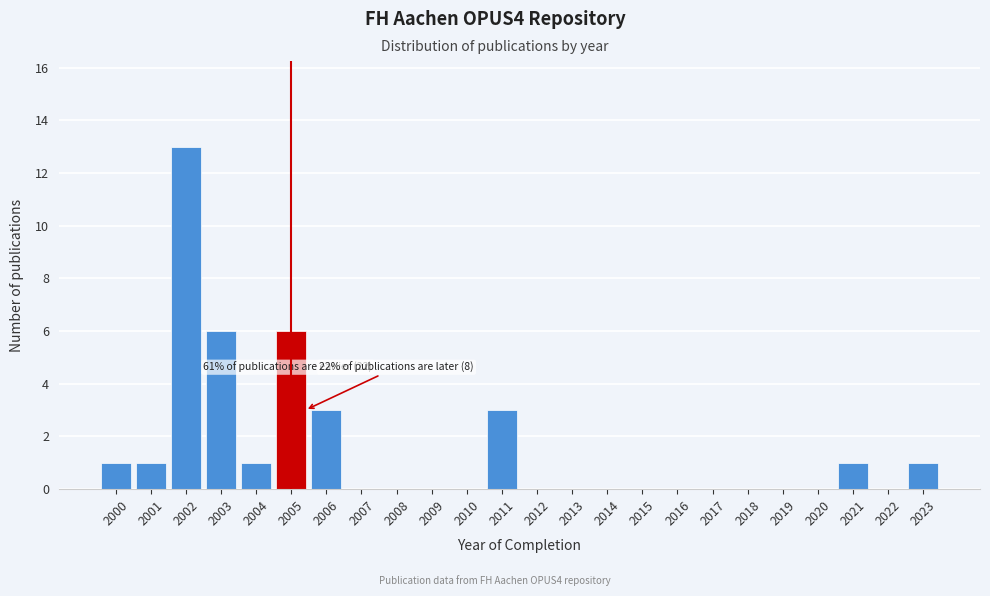

Reading left to right, list all the values displayed in this chart.

2000=1	2001=1	2002=13	2003=6	2004=1	2005=6	2006=3	2007=0	2008=0	2009=0	2010=0	2011=3	2012=0	2013=0	2014=0	2015=0	2016=0	2017=0	2018=0	2019=0	2020=0	2021=1	2022=0	2023=1